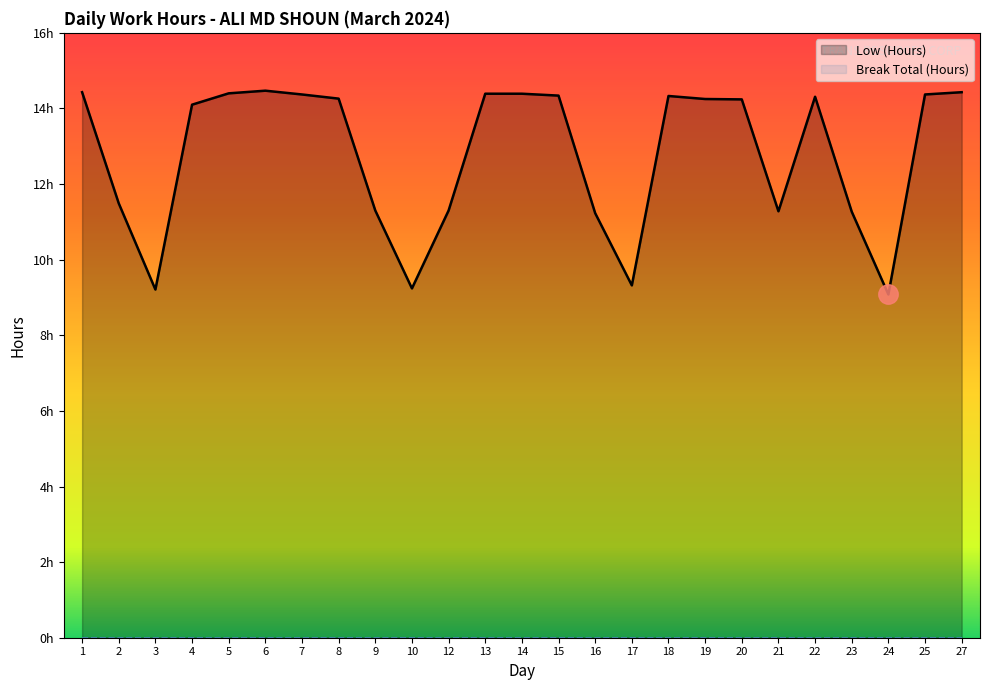

What is the sum of the values at 16 and 12?

22.5